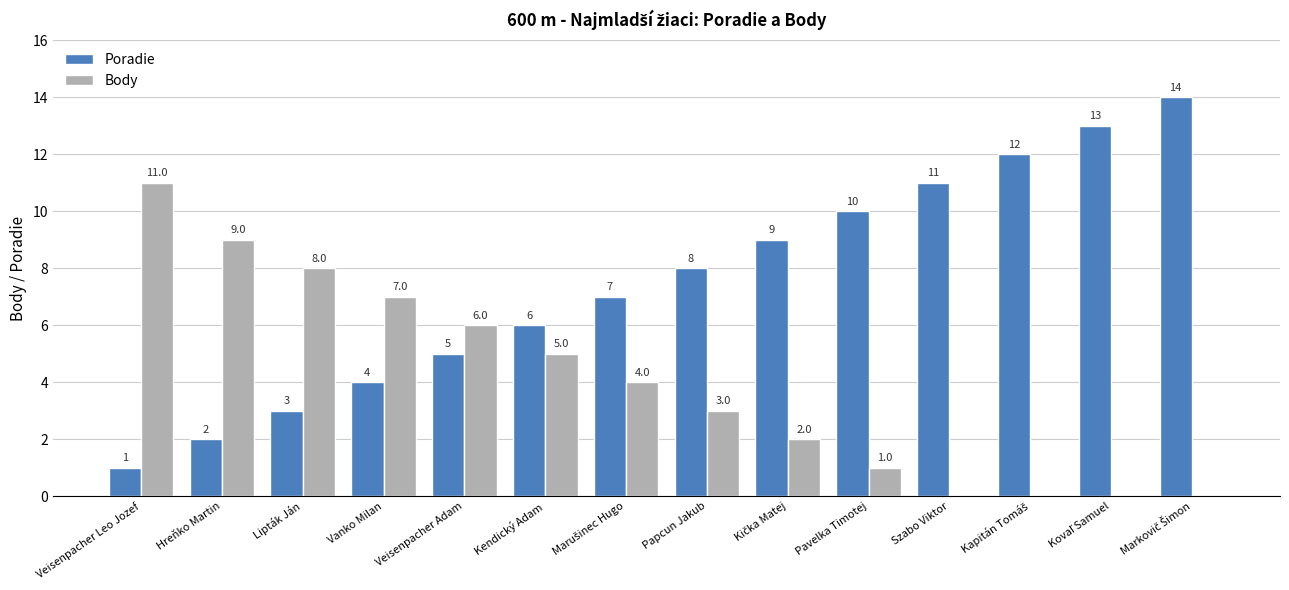

What is the sum of the Poradie values at Veisenpacher Leo Jozef and Veisenpacher Adam?

6